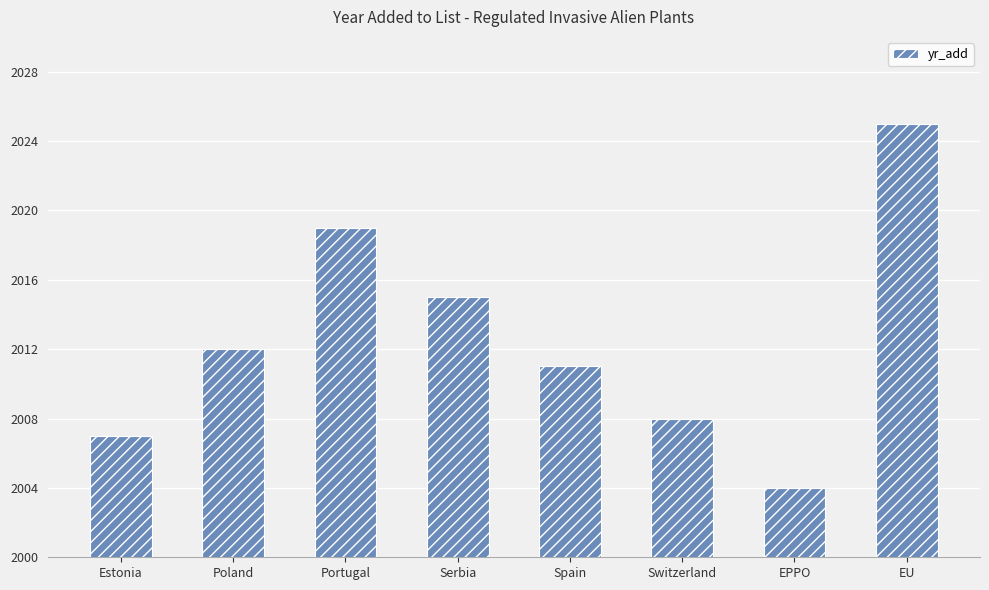

Reading left to right, transcribe all the data shown in this chart.

2007	2012	2019	2015	2011	2008	2004	2025